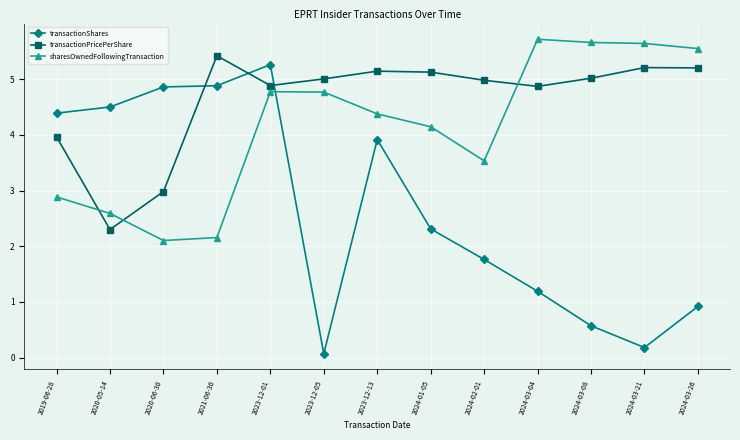

How many data points in sharesOwnedFollowingTransaction are above 4?

8